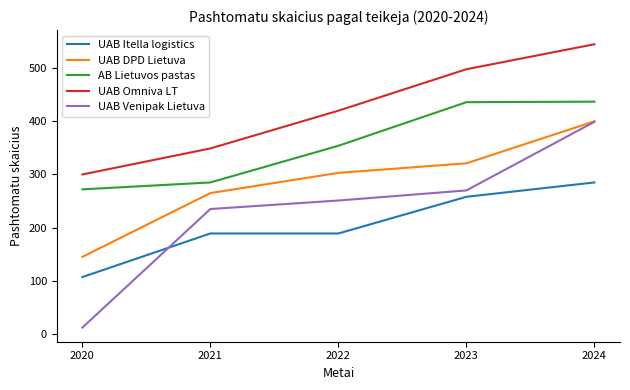

What is the sum of all AB Lietuvos pastas values?

1784